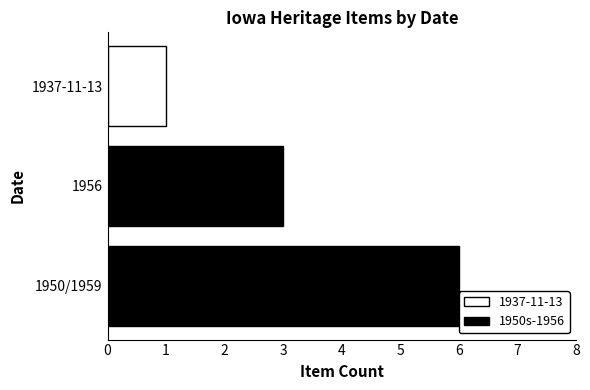

The chart shows a value of 2 at 1956. True or false?

False